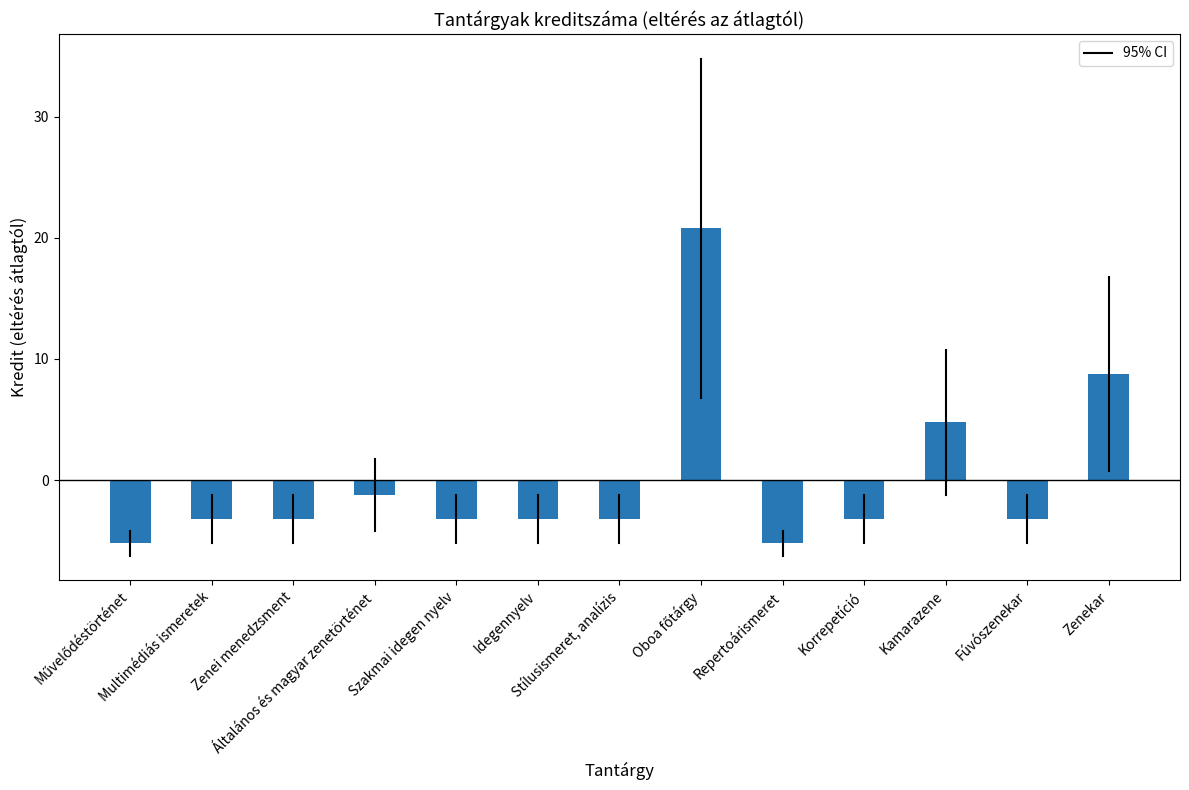

What is the smallest value displayed?

-5.2